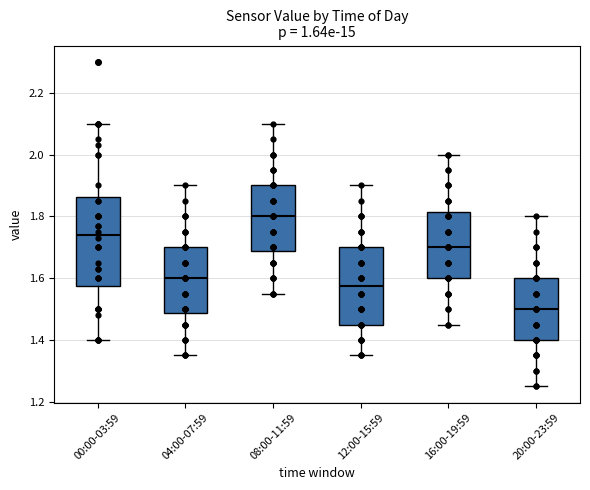

Comparing the boxes themselves (not the whiskers), which one is the tallest?

00:00-03:59